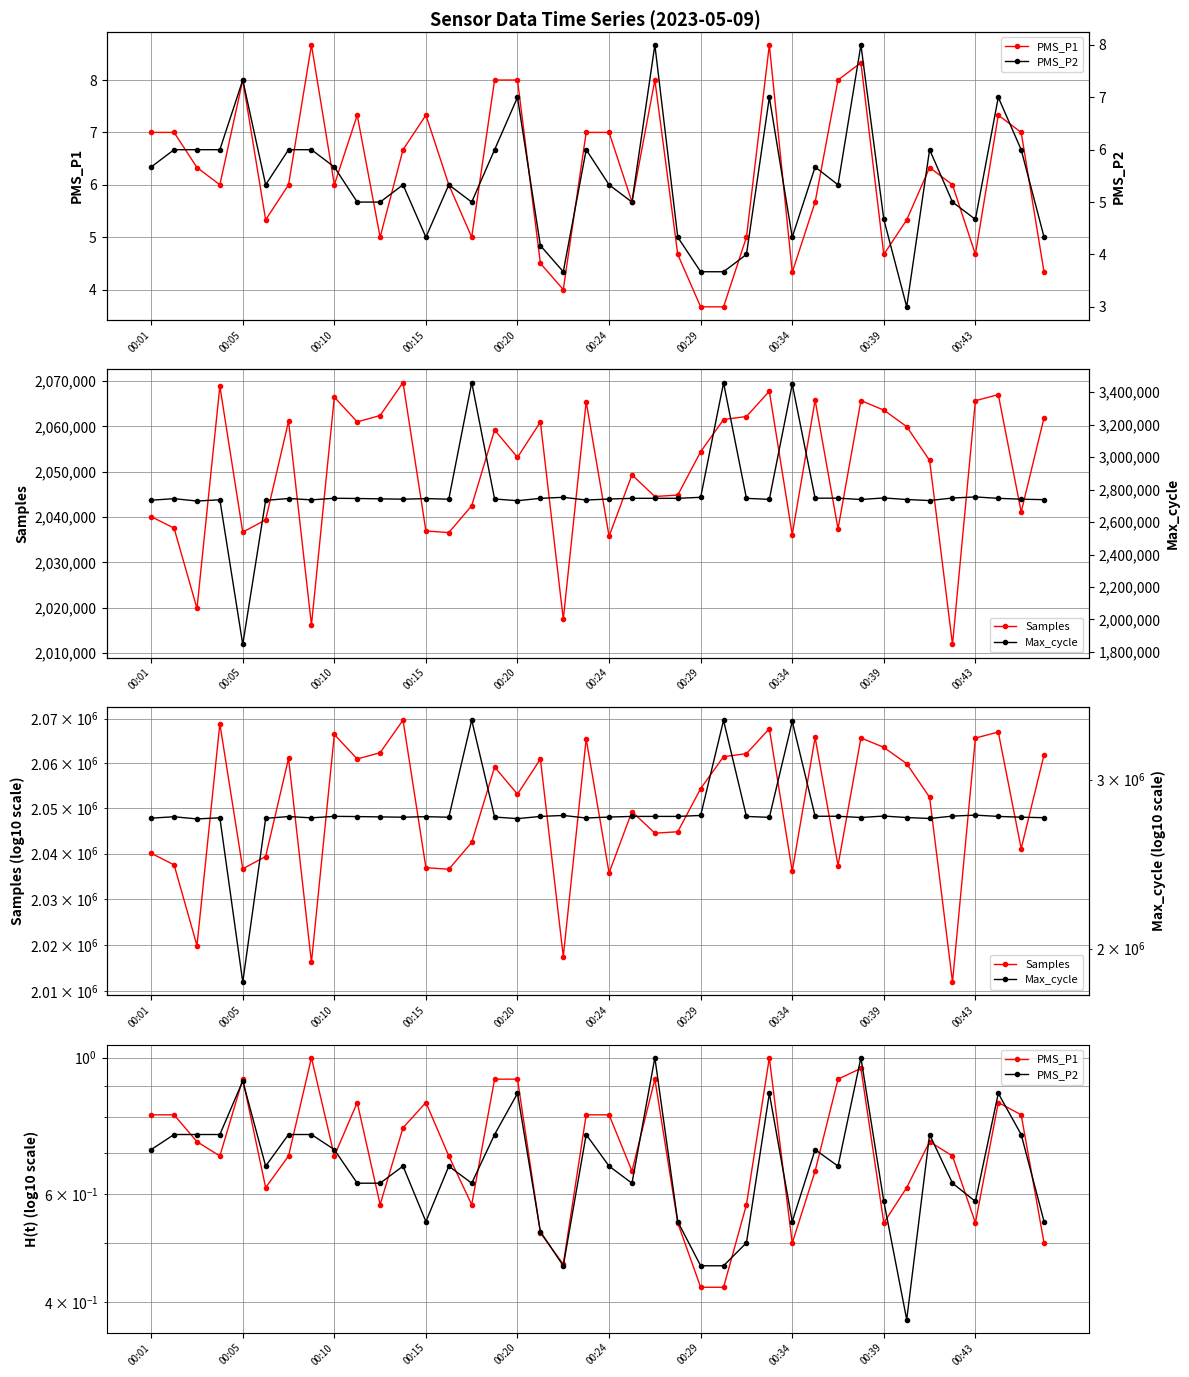

Which category has the highest value in the PMS_P2 series?

22